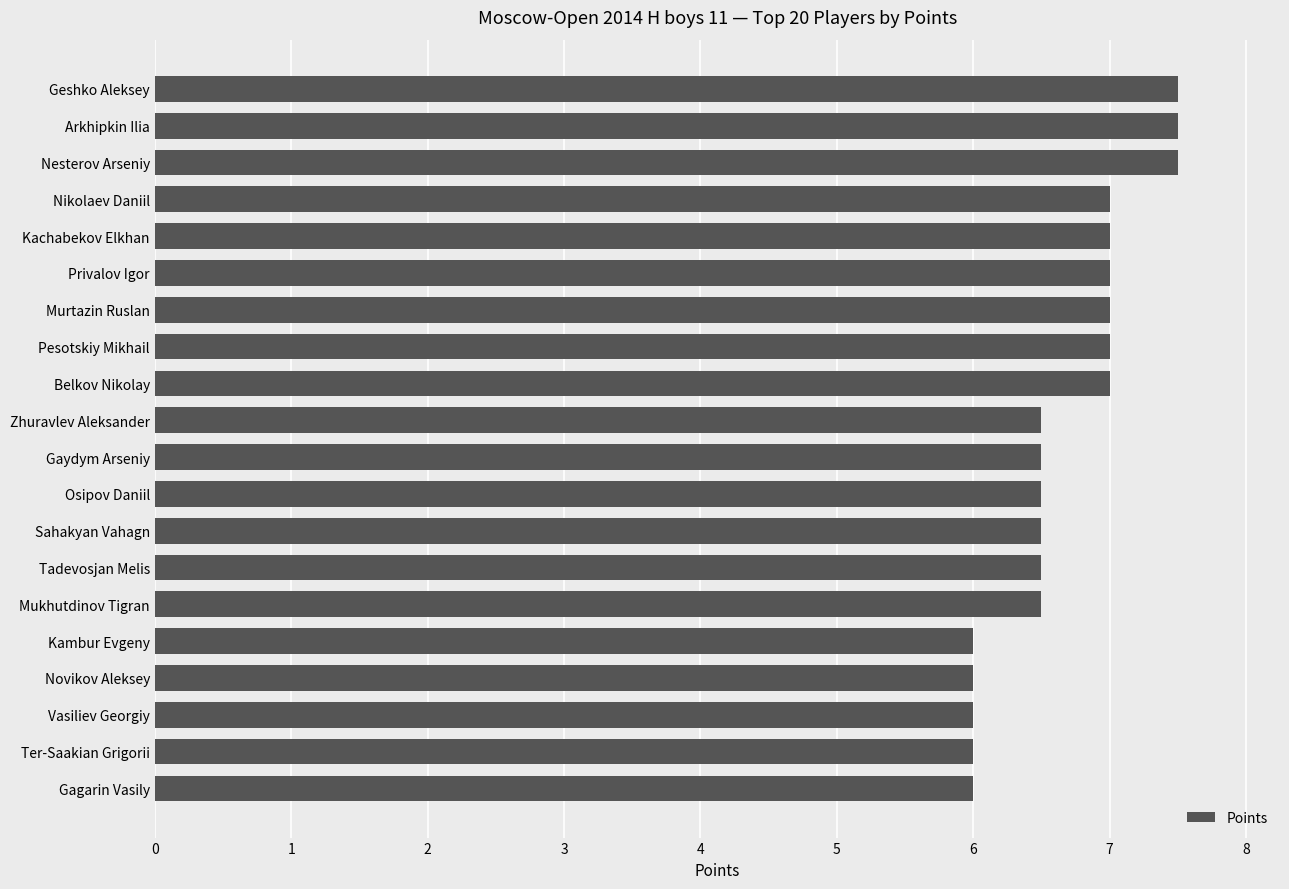

Reading bottom to top, list all the values displayed in this chart.

Gagarin Vasily=6.0	Ter-Saakian Grigorii=6.0	Vasiliev Georgiy=6.0	Novikov Aleksey=6.0	Kambur Evgeny=6.0	Mukhutdinov Tigran=6.5	Tadevosjan Melis=6.5	Sahakyan Vahagn=6.5	Osipov Daniil=6.5	Gaydym Arseniy=6.5	Zhuravlev Aleksander=6.5	Belkov Nikolay=7.0	Pesotskiy Mikhail=7.0	Murtazin Ruslan=7.0	Privalov Igor=7.0	Kachabekov Elkhan=7.0	Nikolaev Daniil=7.0	Nesterov Arseniy=7.5	Arkhipkin Ilia=7.5	Geshko Aleksey=7.5